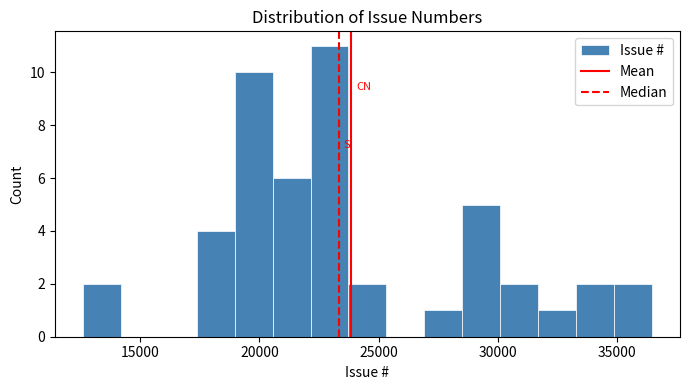

Around what value on the x-axis is the tallest bar? Give the approximate position of its centre, as read against the axis.

23000